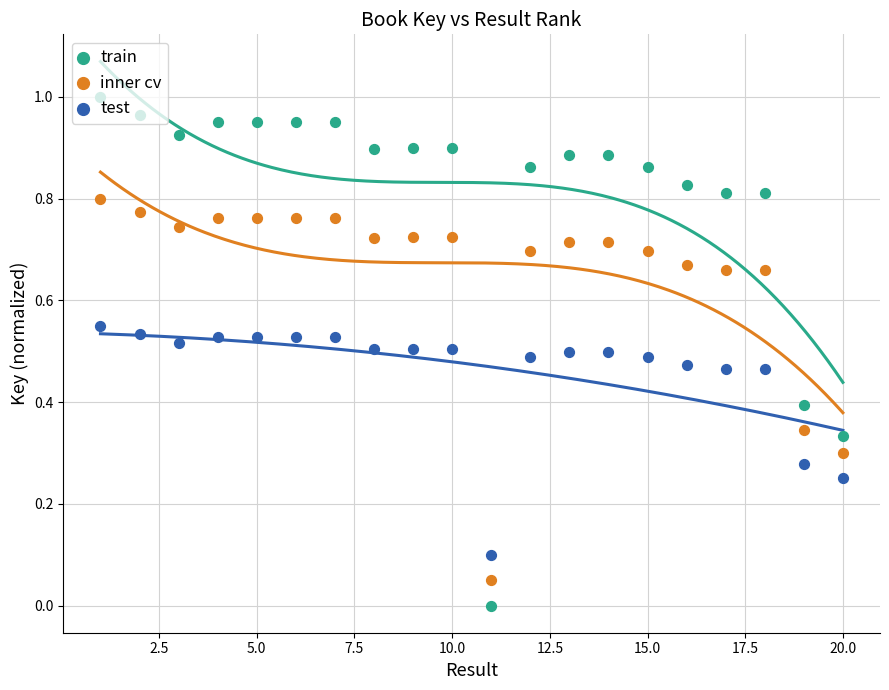

What are all the series names shown in the legend?

train, inner cv, test